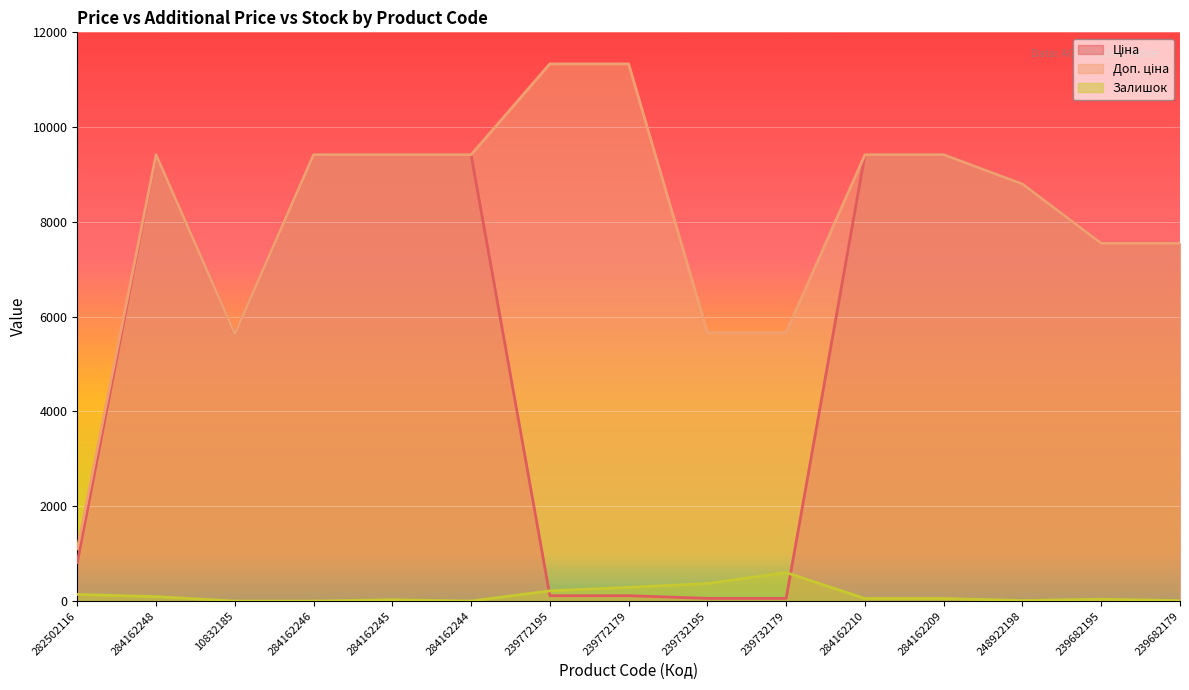

Where is the first local minimum for Доп. ціна?

10832185